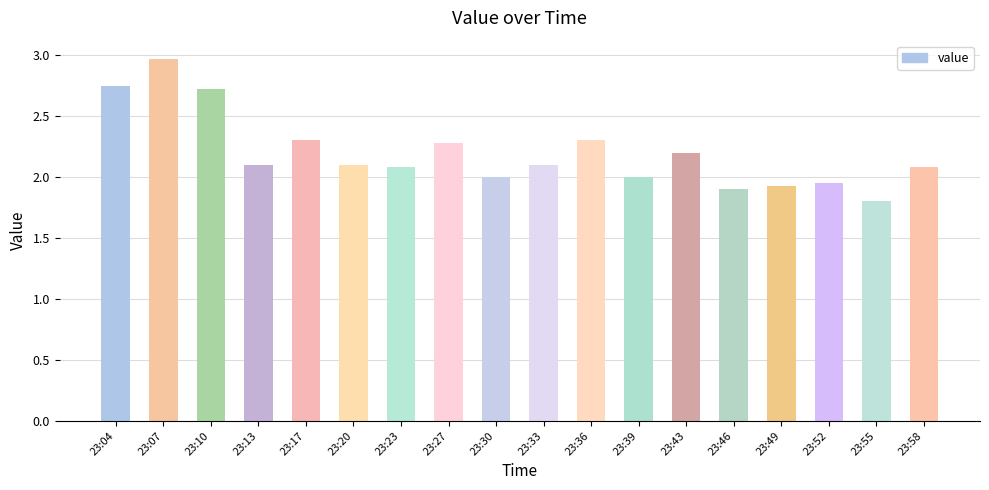

What is the change in value from 23:17 to 23:20?

-0.2